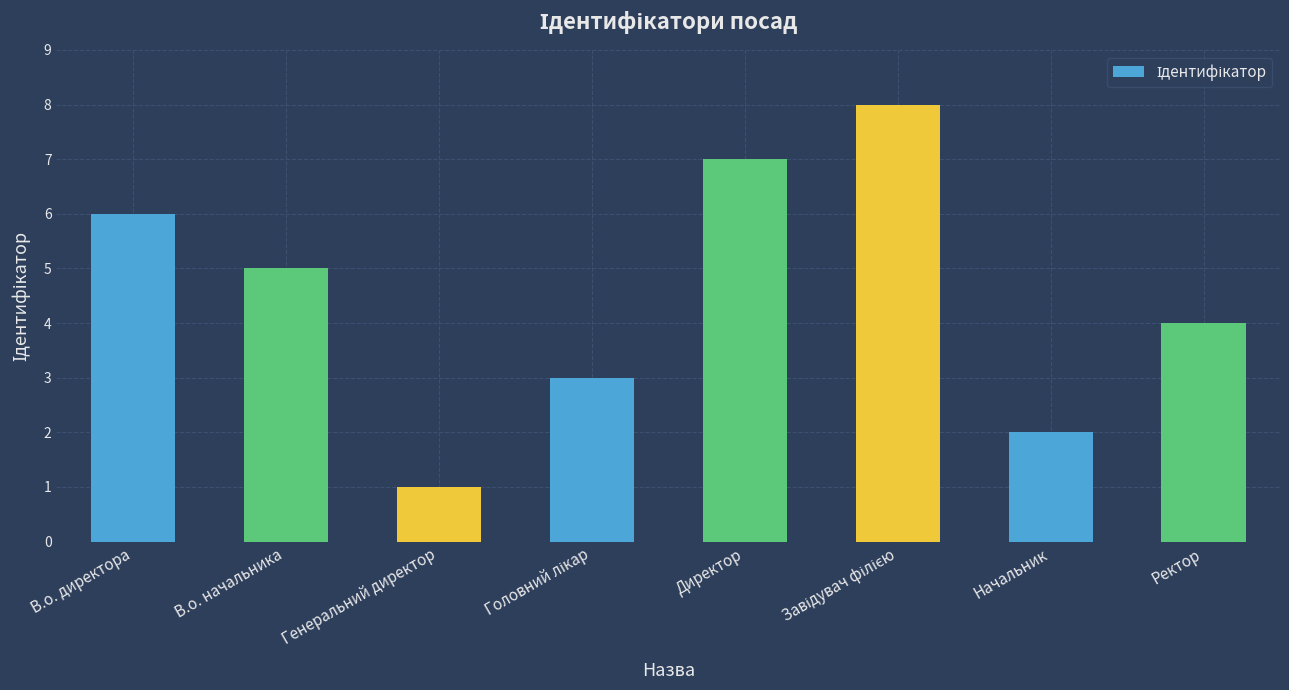

What is the label of the 3rd bar from the left?

Генеральний директор